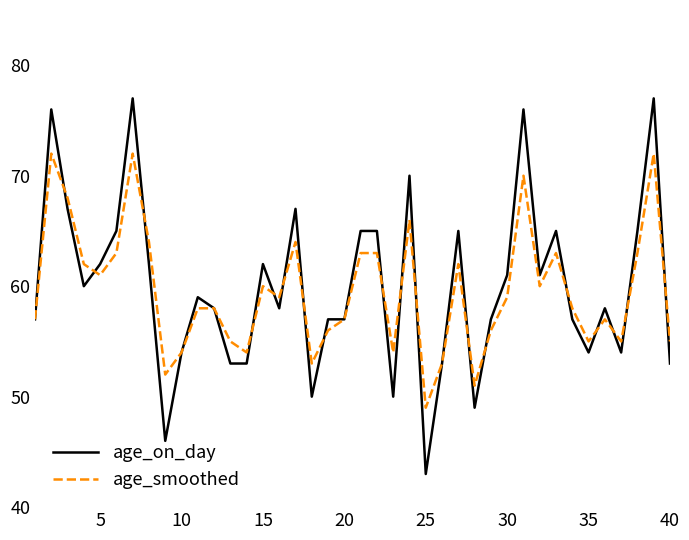

What is the highest value of the age_on_day series?

77